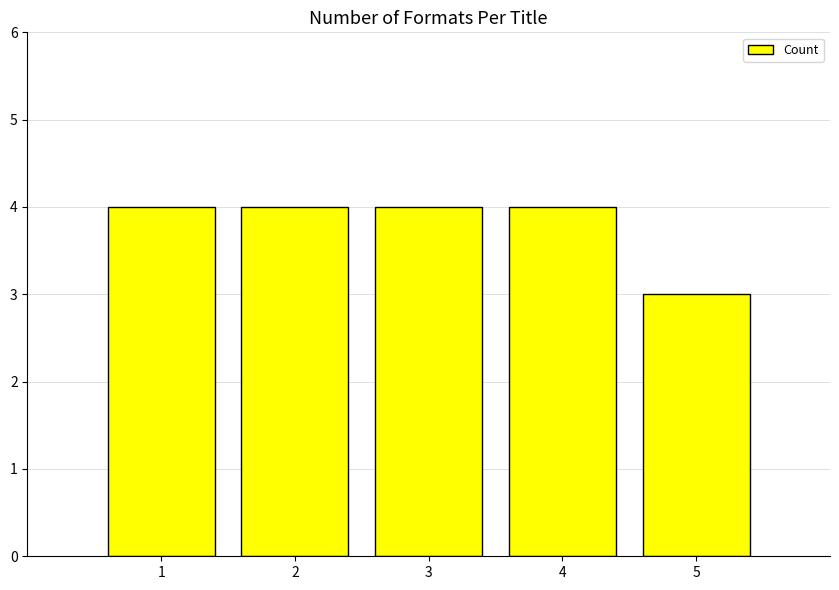

How many values are below 4?

1